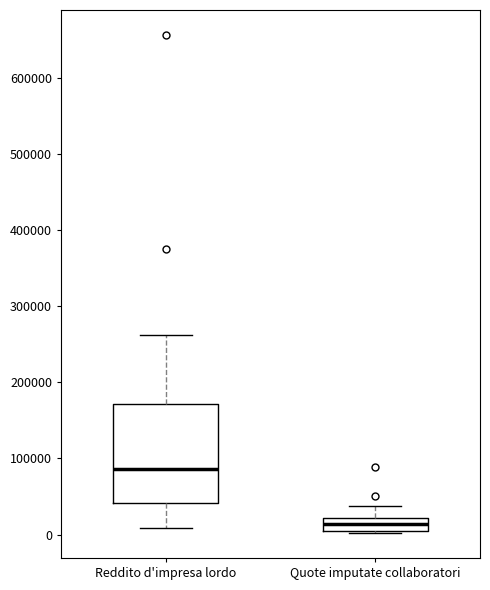

Comparing the boxes themselves (not the whiskers), which one is the tallest?

Reddito d'impresa lordo